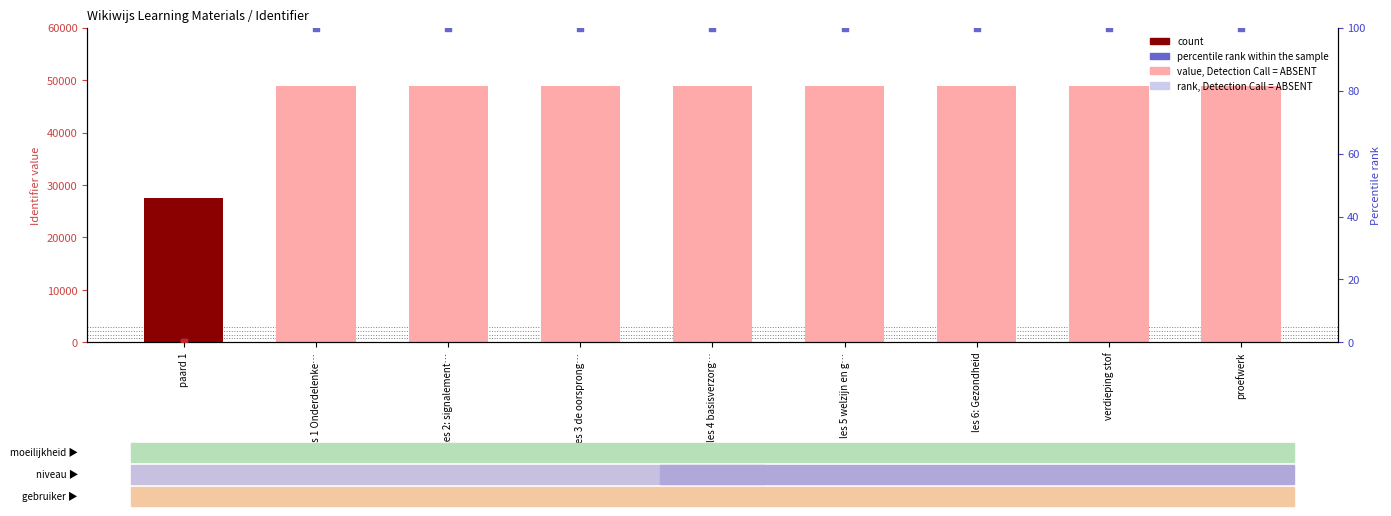

Which series has the largest Y range (max minus min)?

value, Detection Call = ABSENT